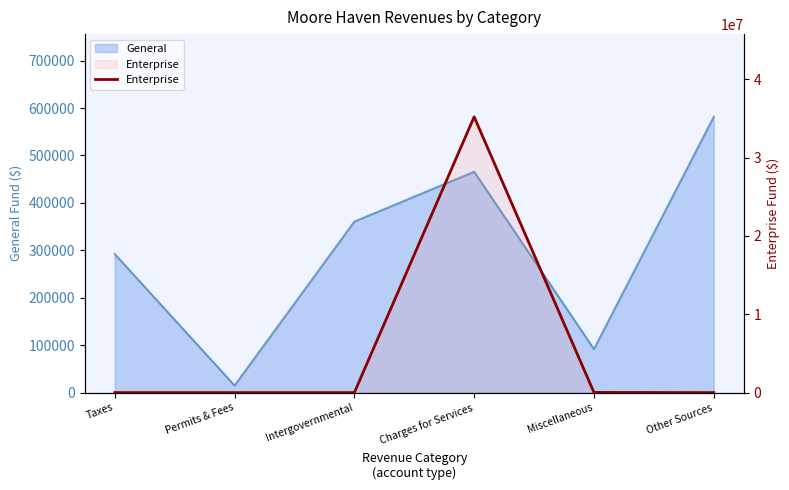

What is the change in value from Miscellaneous to Other Sources?

-24186